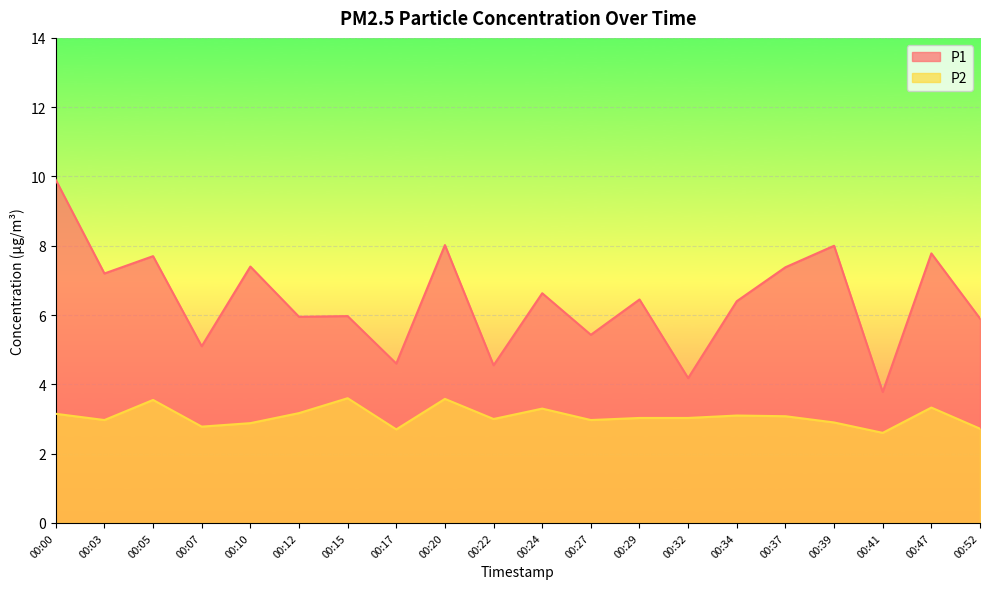

True or false: P1 and P2 cross at least once.

False